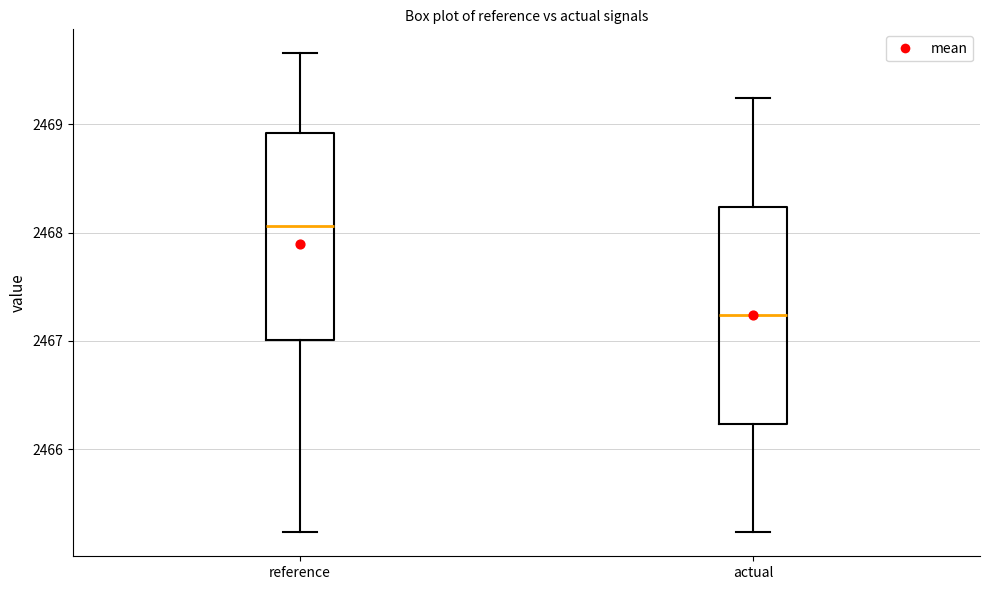

Reading left to right, read every box against the y-axis: the position of its median line, the range the box covers, and the ends of its whiskers. The values are not printed on the chart, so give them approximately, as read against the axis.

reference: median 2468.1, box 2467.0 to 2468.9, whiskers 2465.2 to 2469.7
actual: median 2467.2, box 2466.2 to 2468.2, whiskers 2465.2 to 2469.2